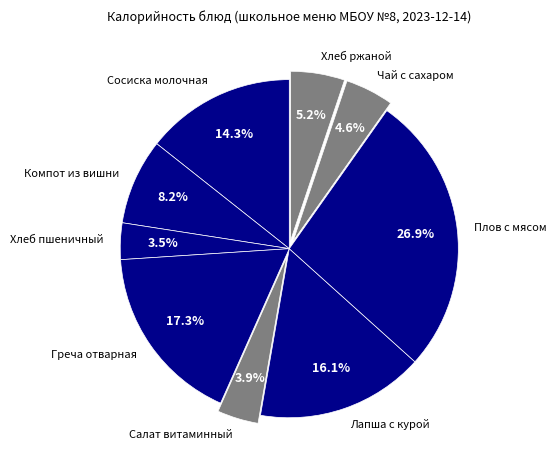

What percentage is NOT represented by Греча отварная?

82.7%